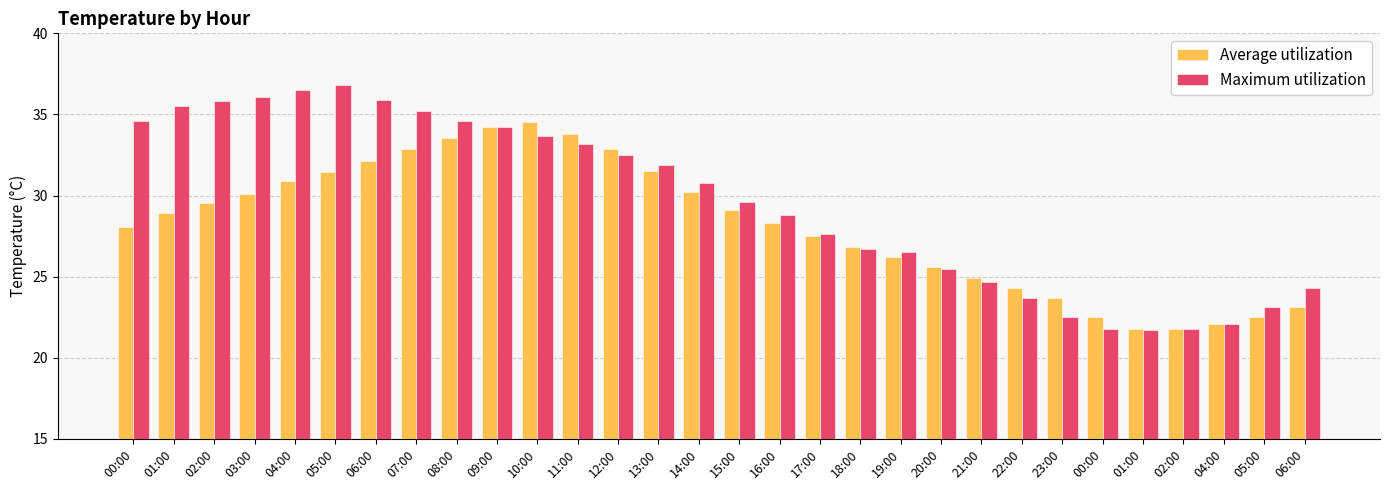

Reading left to right, transcribe all the data shown in this chart.

Average utilization: 28.1	28.9	29.6	30.1	30.9	31.4	32.1	32.9	33.5	34.2	34.6	33.8	32.9	31.5	30.2	29.1	28.3	27.5	26.8	26.2	25.6	24.9	24.3	23.7	22.5	21.8	21.8	22.1	22.5	23.1
Maximum utilization: 34.6	35.5	35.8	36.1	36.5	36.8	35.9	35.2	34.6	34.2	33.7	33.2	32.5	31.9	30.8	29.6	28.8	27.6	26.7	26.5	25.5	24.7	23.7	22.5	21.8	21.7	21.8	22.1	23.1	24.3